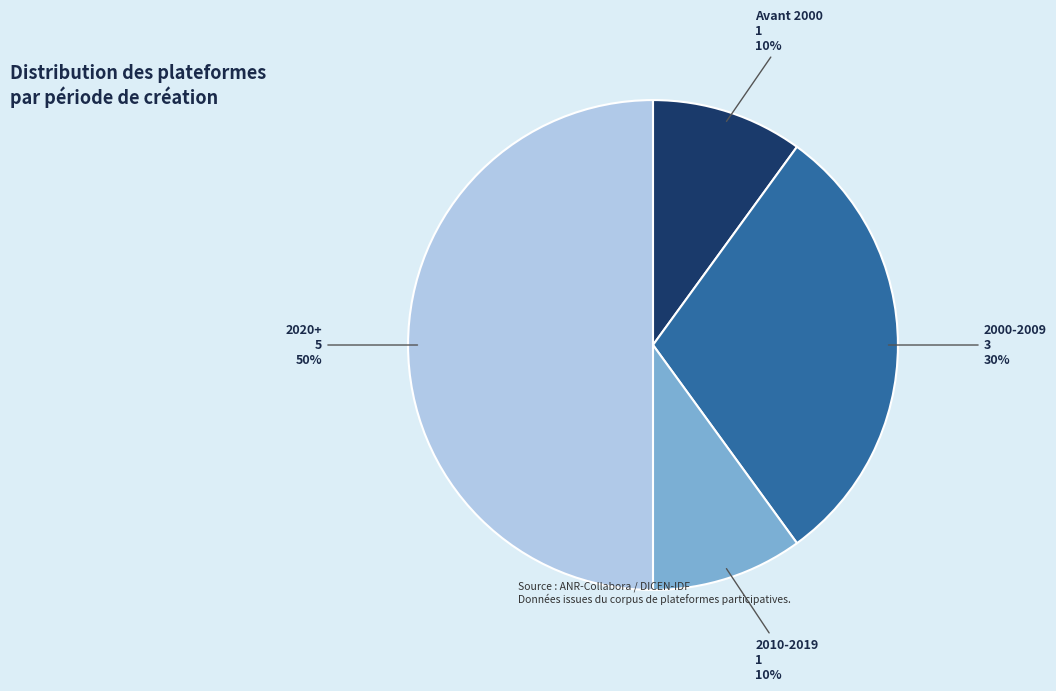

To the nearest percent, what is the average slice percentage?

25%